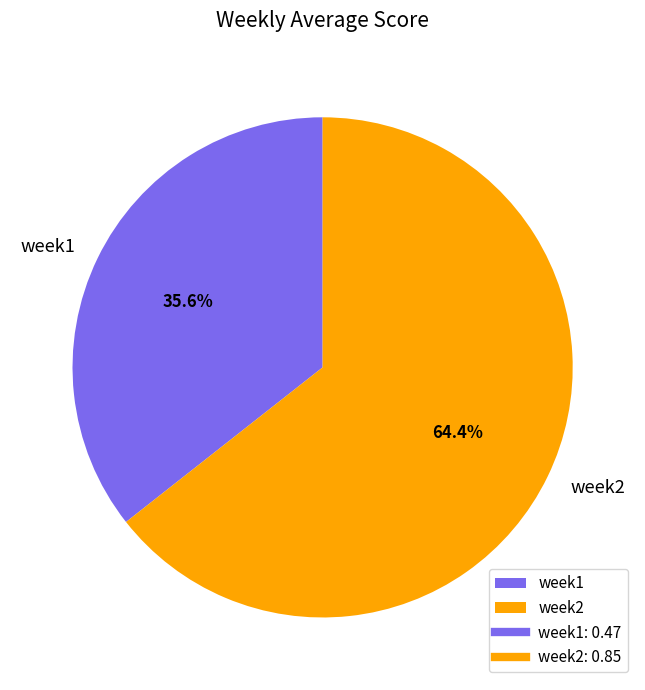

Is week2 the majority of the pie?

Yes